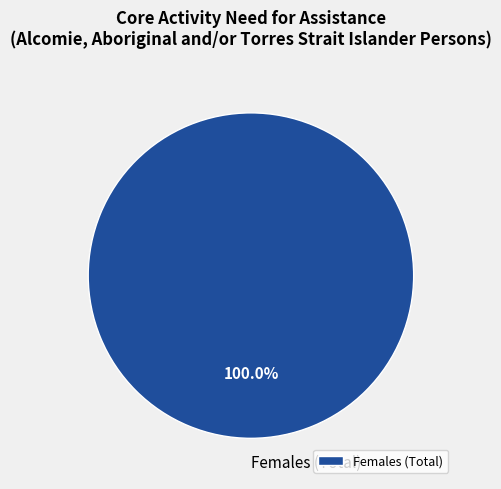

Rank the categories by value from lowest to highest.

Females (Total)